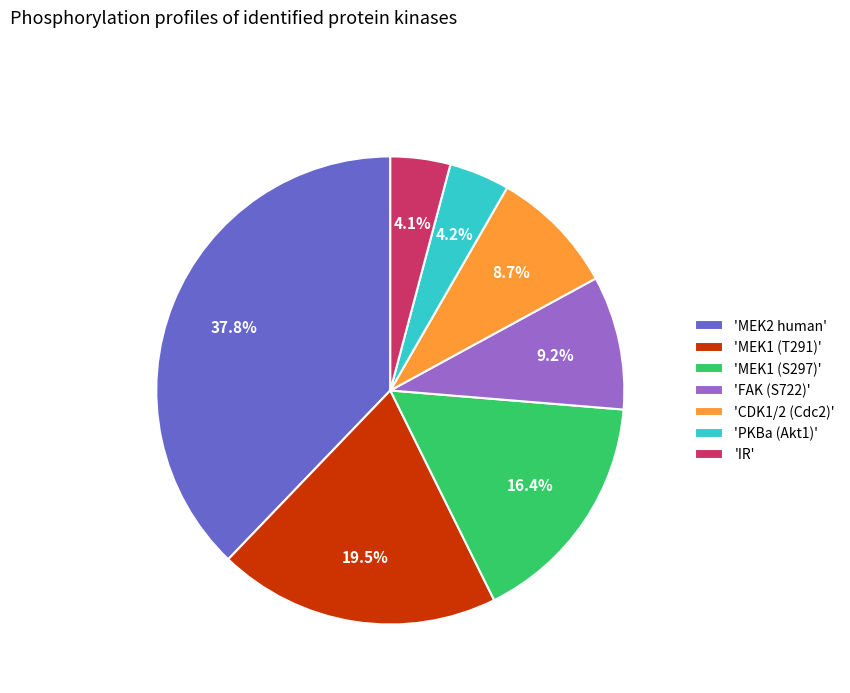

Which slice is the largest?

'MEK2 human'